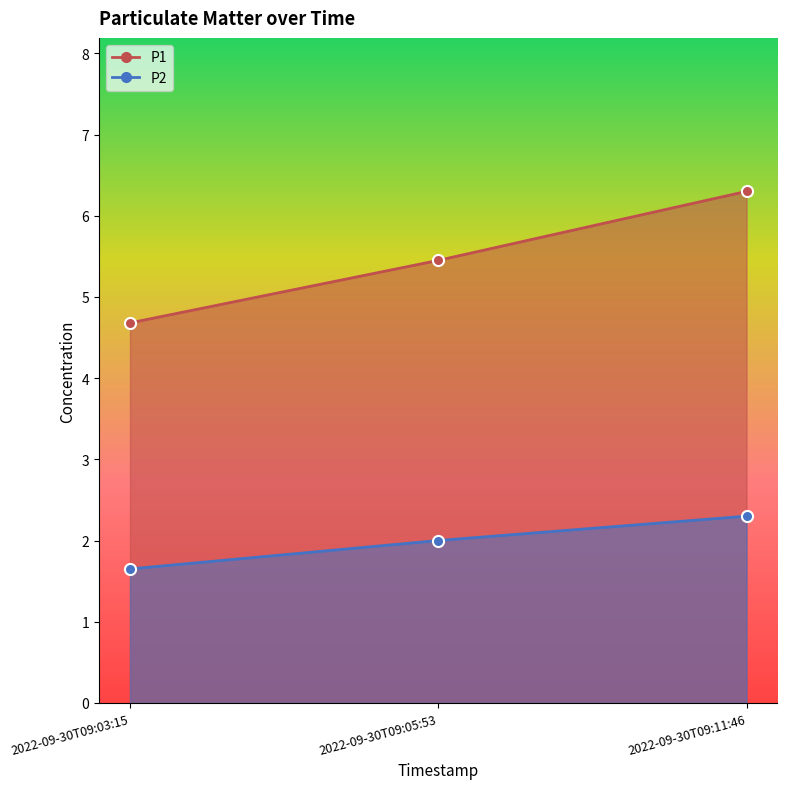

Reading left to right, what are all the values shown in this chart?

P1: 4.7	5.5	6.3
P2: 1.6	2.0	2.3